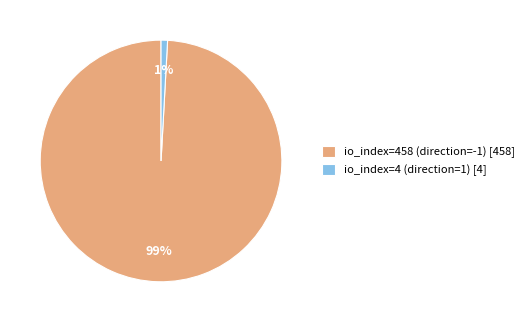

To the nearest percent, what is the average slice percentage?

50%